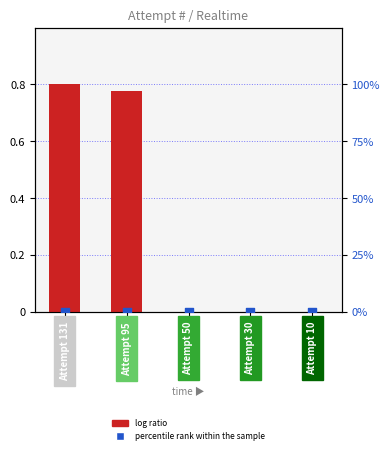

Which series has the largest total across all categories?

log ratio